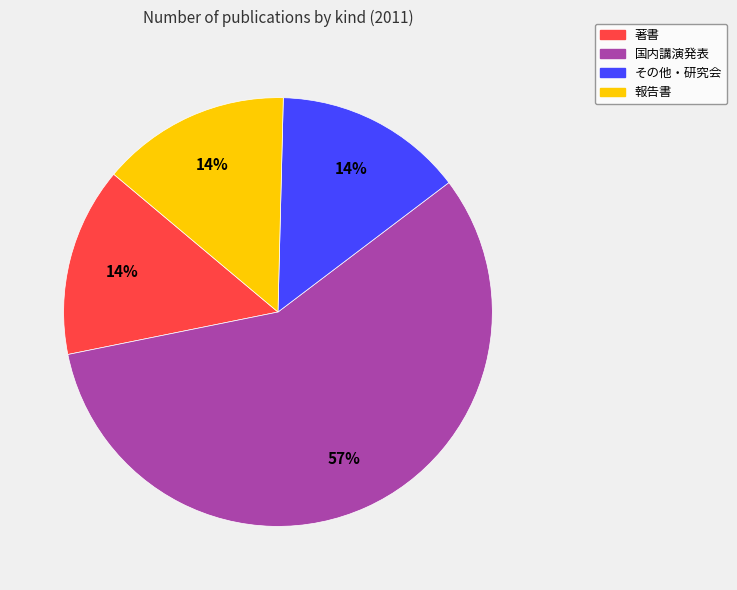

Which has a higher value, 国内講演発表 or 報告書?

国内講演発表